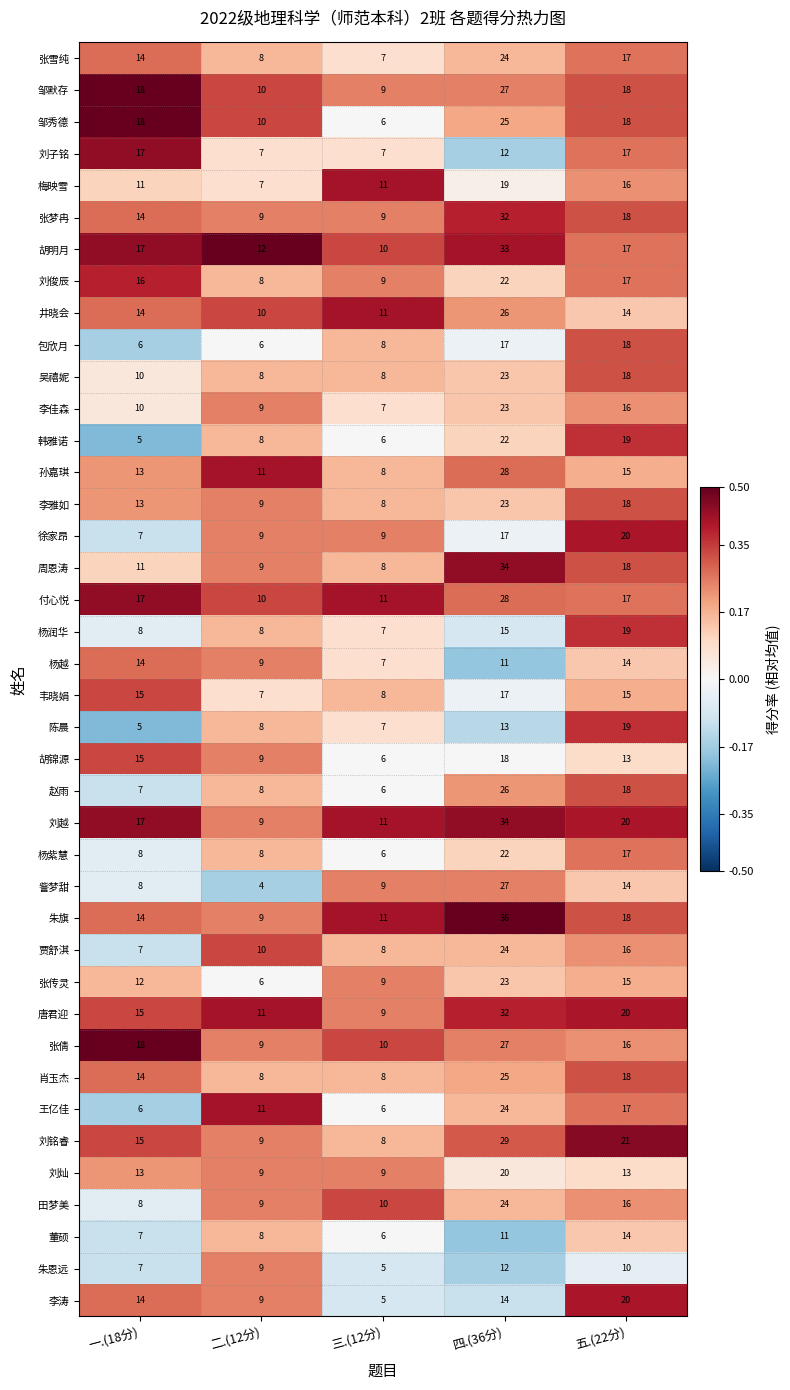

List the labels in order of 张倩 value, smallest first.

二.(12分), 三.(12分), 五.(22分), 一.(18分), 四.(36分)